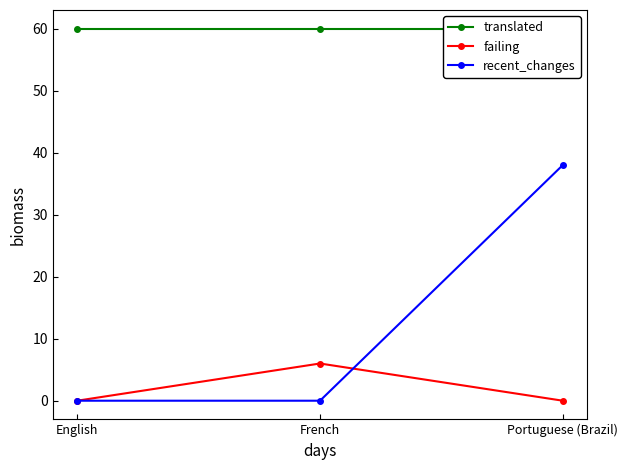

What is the value of the translated point at the 1st from the left?

60